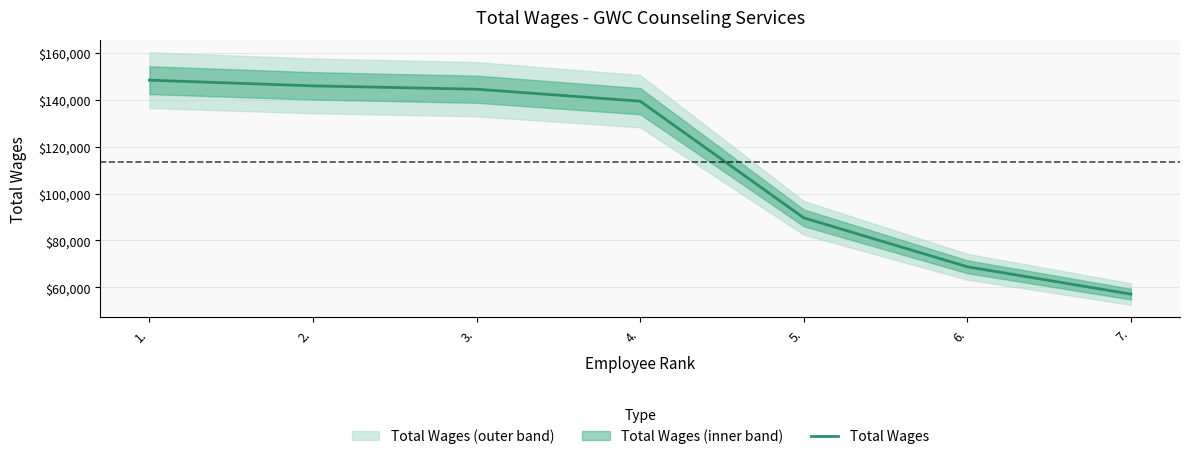

What is the maximum value shown in the chart?

148255